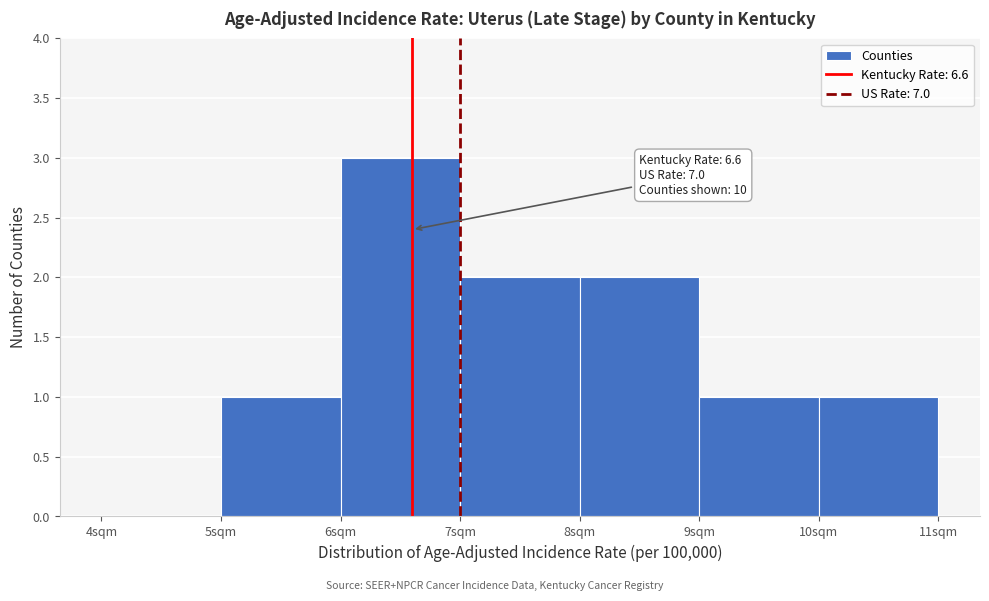

Which range on the x-axis has the tallest bar?

6 to 7